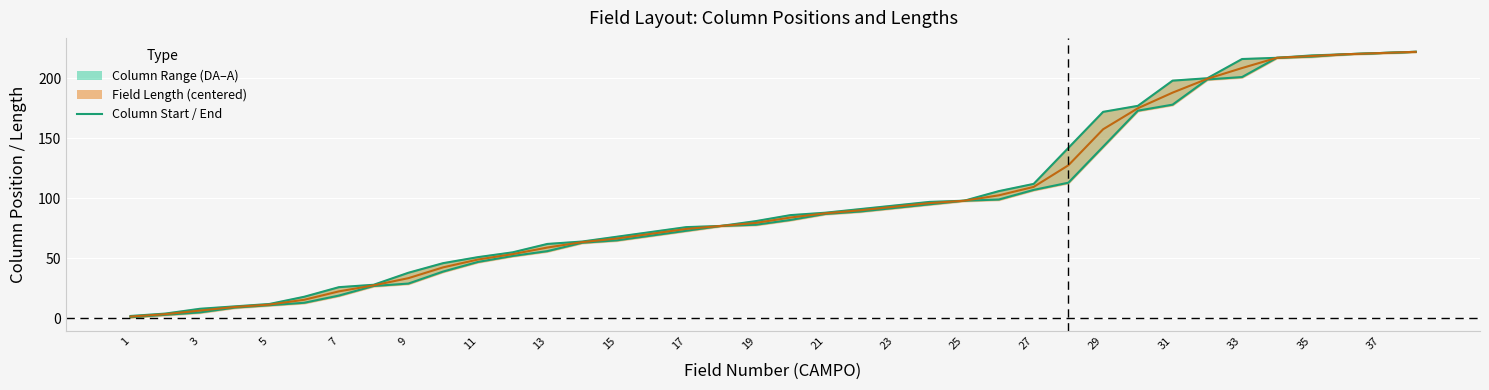

Rank the series by their average value, from highest to lowest.

Column End (A), Midpoint, Column Start (DA)